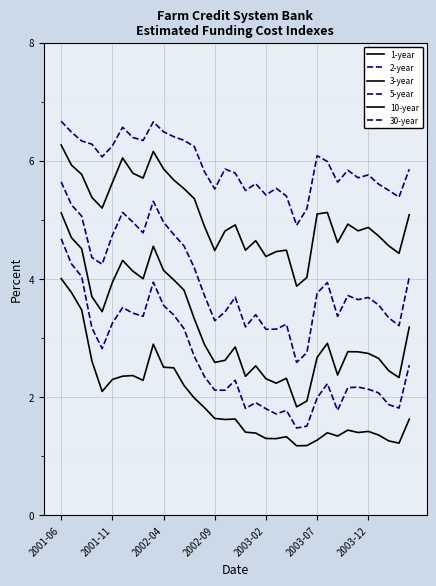

How many lines are shown in the chart?

6